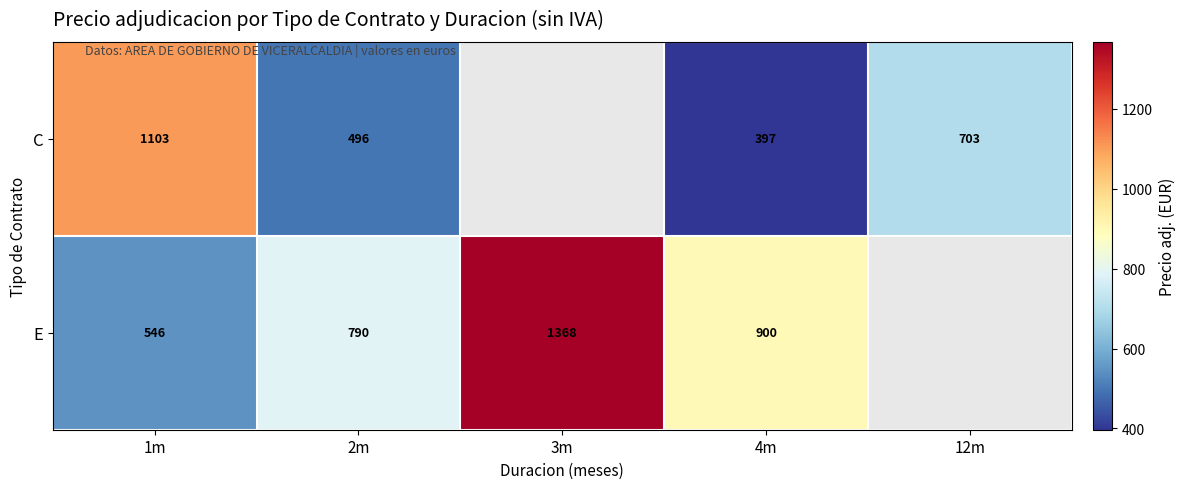

Is the value of E at 3m greater than the value of C at 4m?

Yes